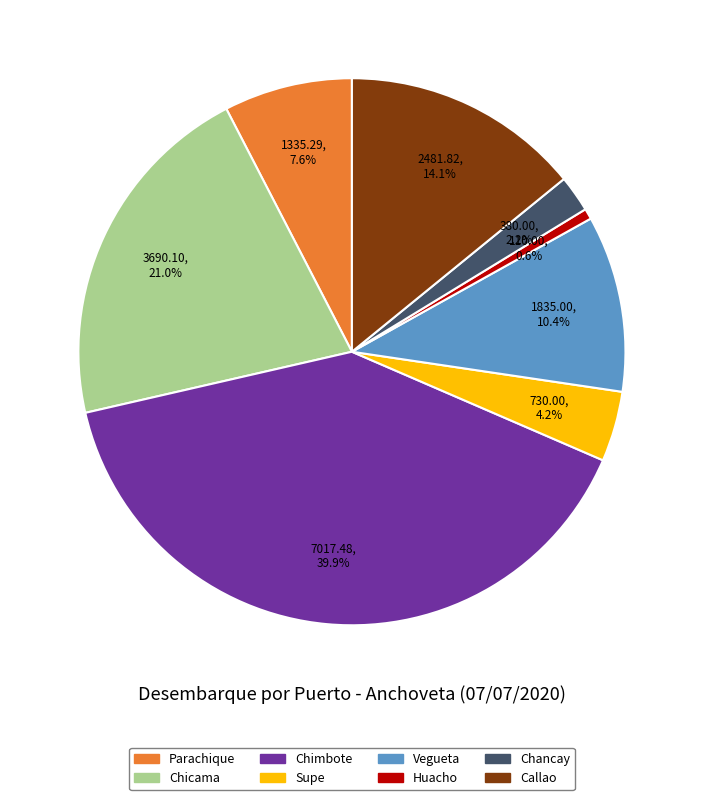

Does any single category account for the majority?

No